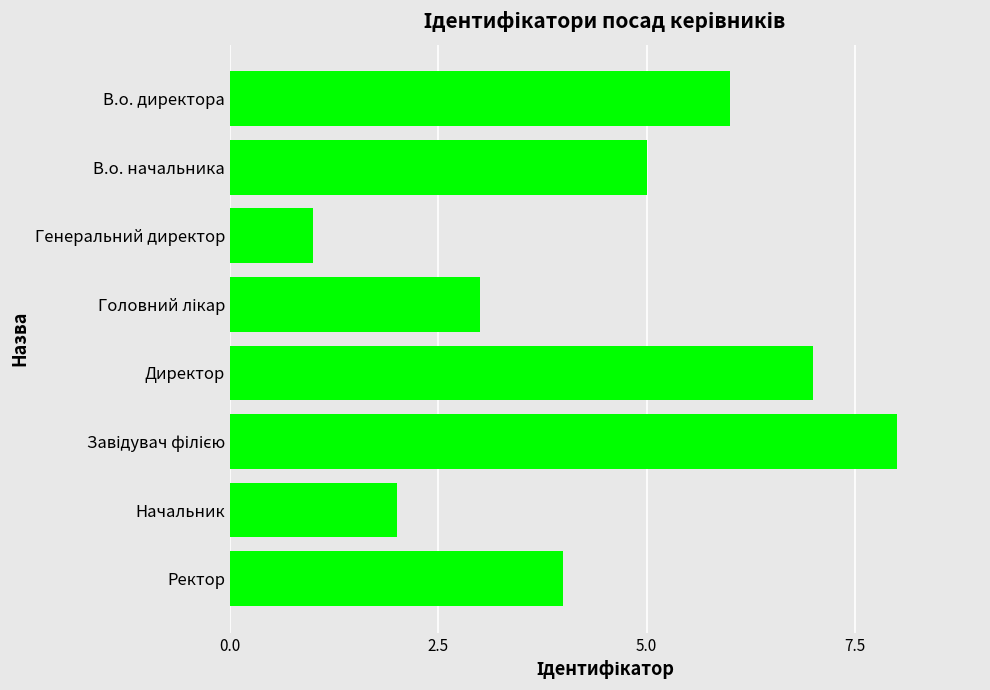

At which label is the value closest to 4?

Ректор